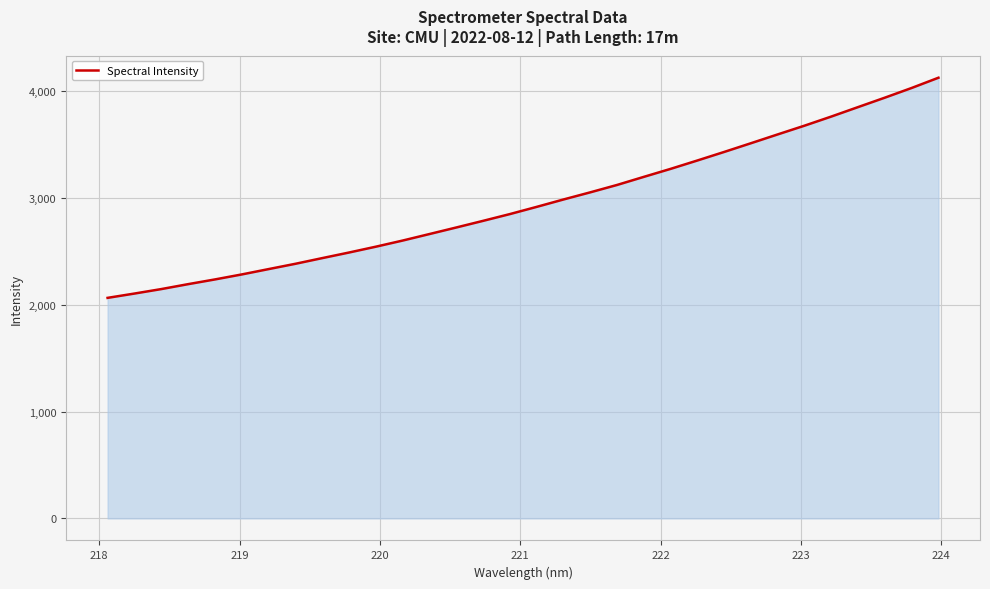

What is the minimum value shown in the chart?

2066.1